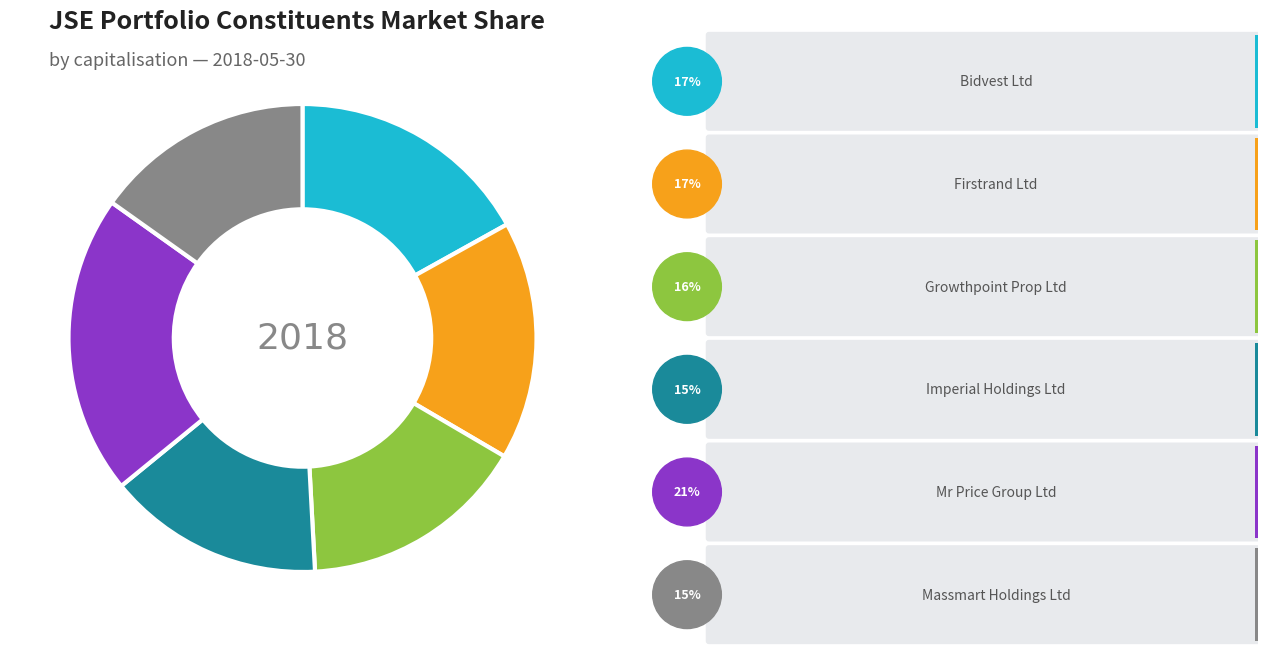

To the nearest percent, what is the average slice percentage?

17%